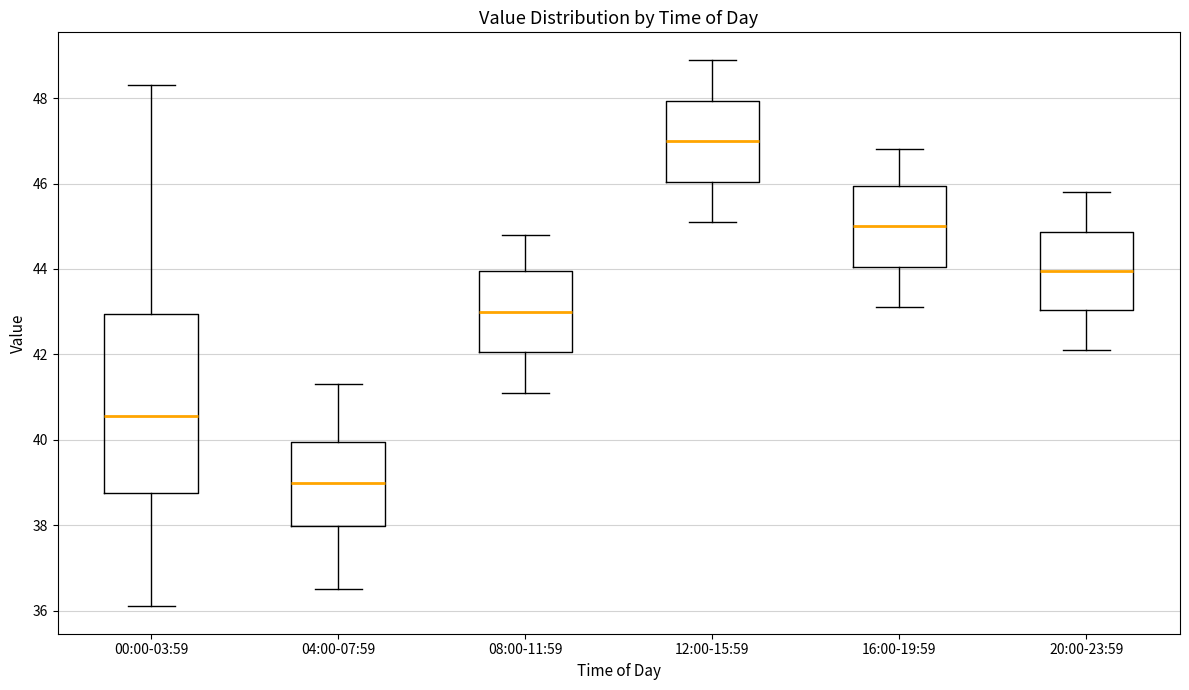

Reading left to right, read every box against the y-axis: the position of its median line, the range the box covers, and the ends of its whiskers. The values are not printed on the chart, so give them approximately, as read against the axis.

00:00-03:59: median 40.6, box 38.8 to 43.0, whiskers 36.2 to 48.4
04:00-07:59: median 39.0, box 38.0 to 40.0, whiskers 36.6 to 41.4
08:00-11:59: median 43.0, box 42.0 to 44.0, whiskers 41.2 to 44.8
12:00-15:59: median 47.0, box 46.0 to 48.0, whiskers 45.2 to 49.0
16:00-19:59: median 45.0, box 44.0 to 46.0, whiskers 43.2 to 46.8
20:00-23:59: median 44.0, box 43.0 to 44.8, whiskers 42.2 to 45.8